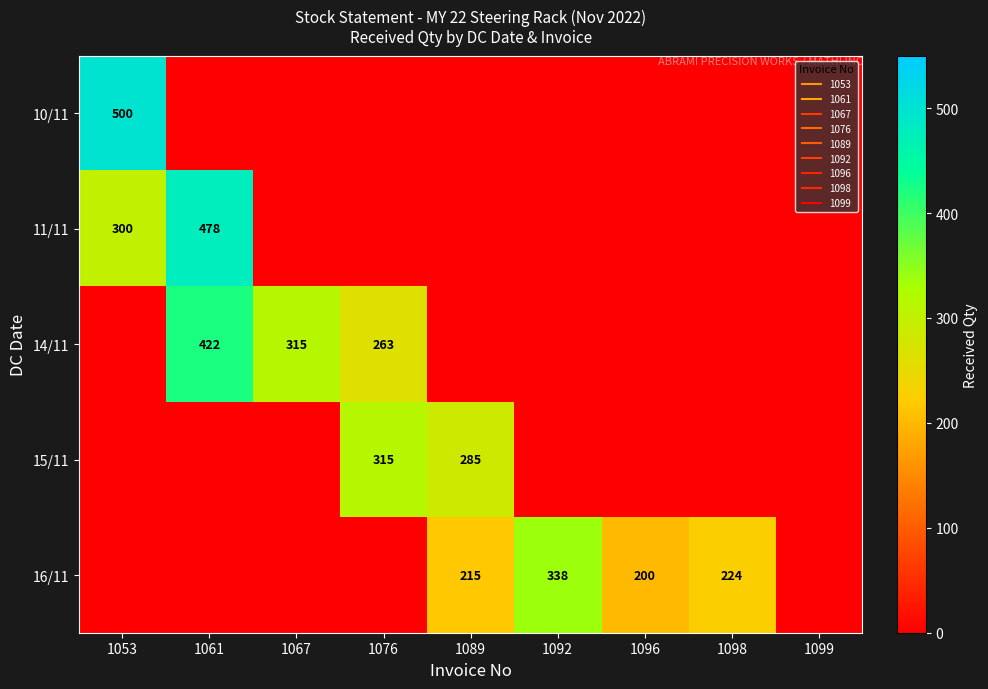

List the labels in order of 15/11 value, smallest first.

1053, 1061, 1067, 1092, 1096, 1098, 1099, 1089, 1076